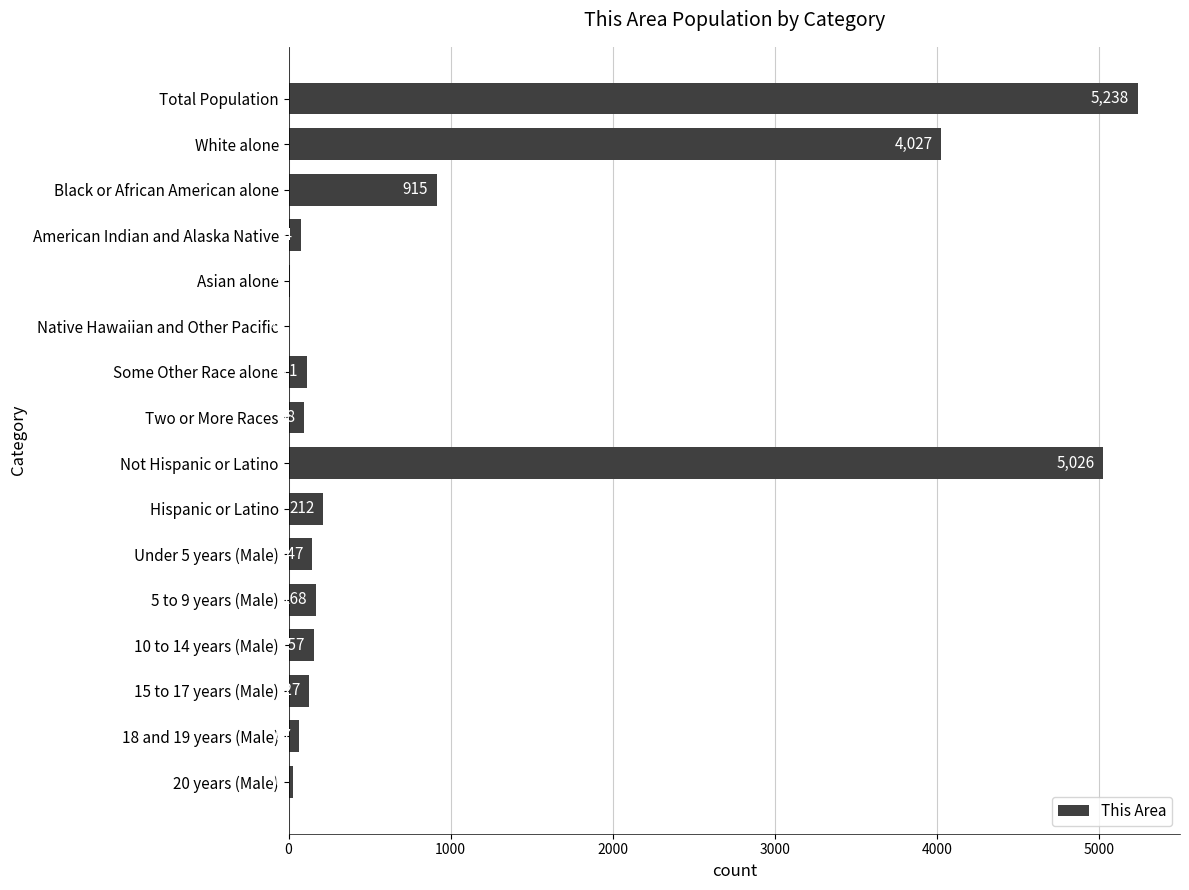

At which label is the value closest to 2621?

White alone